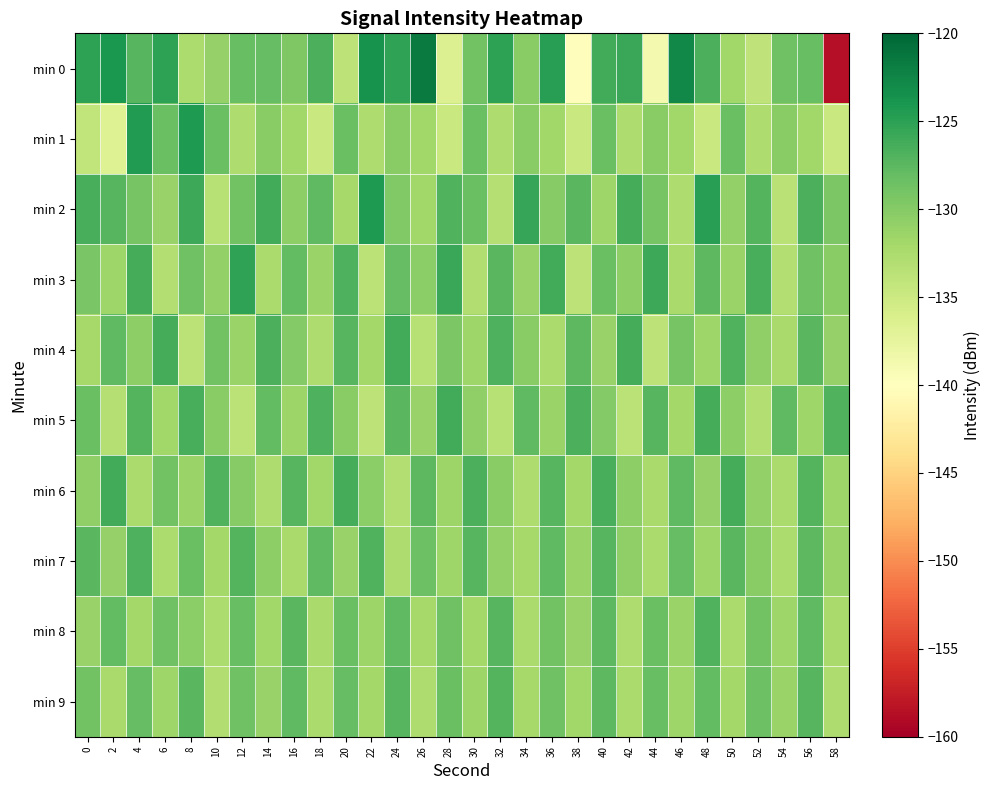

Which series changed the most between 24 and 32?

min 5